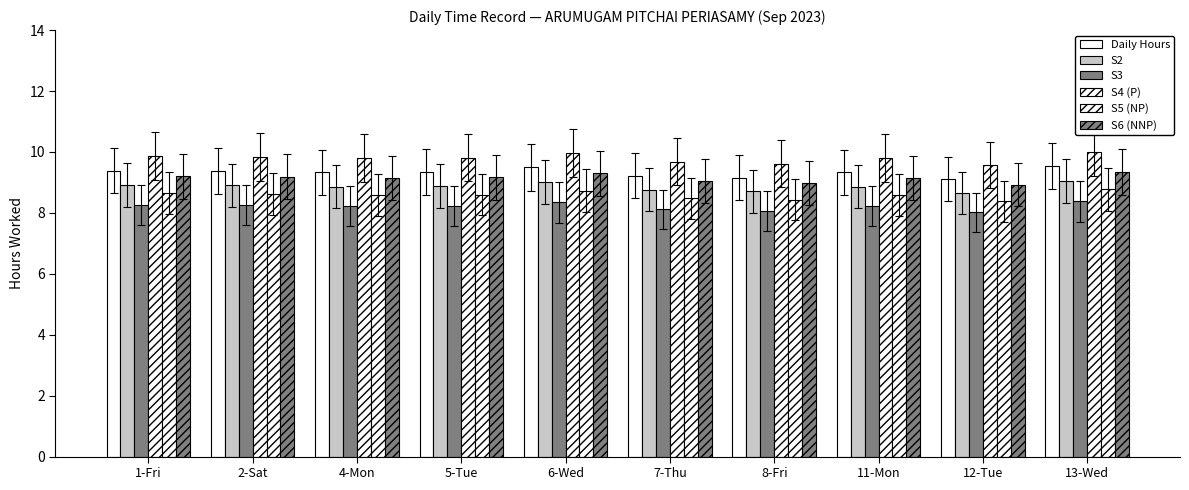

What is the spread (max minus min) of values at 8-Fri?

1.6